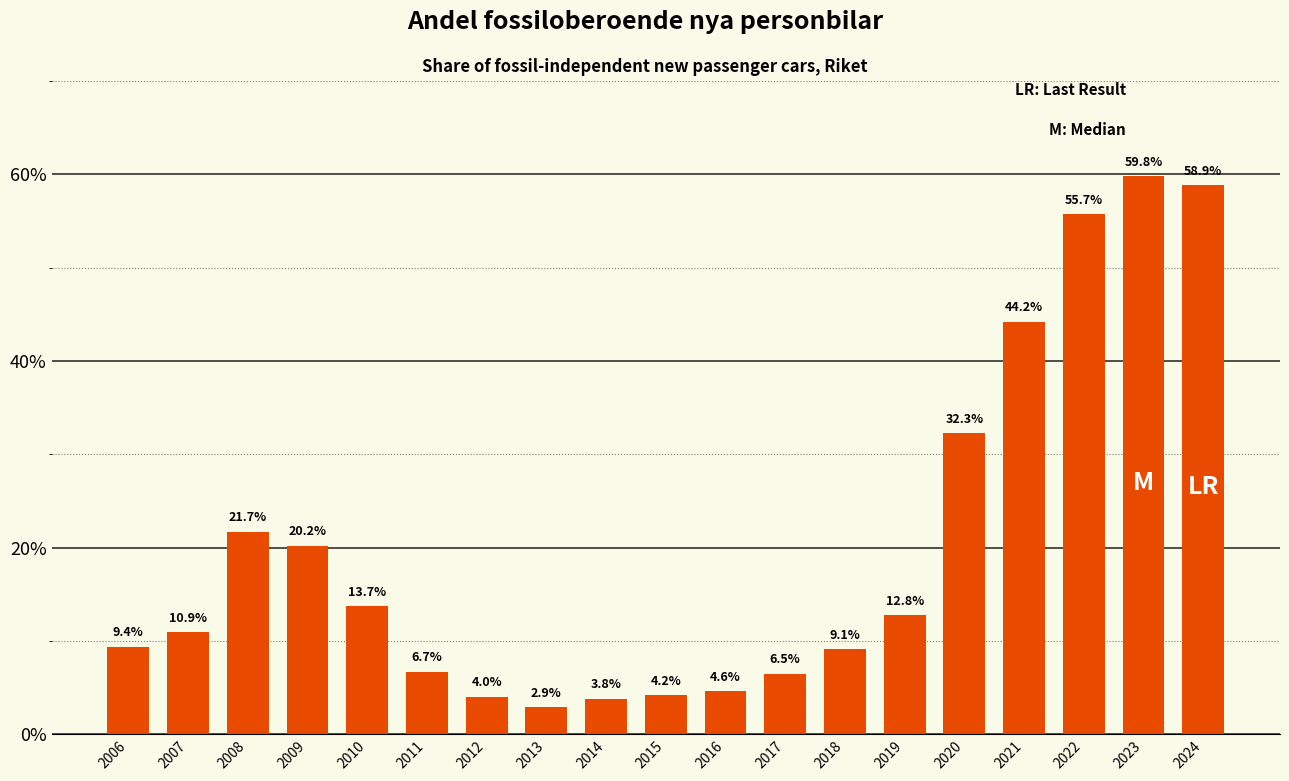

List the labels in order of value, largest first.

2023, 2024, 2022, 2021, 2020, 2008, 2009, 2010, 2019, 2007, 2006, 2018, 2011, 2017, 2016, 2015, 2012, 2014, 2013